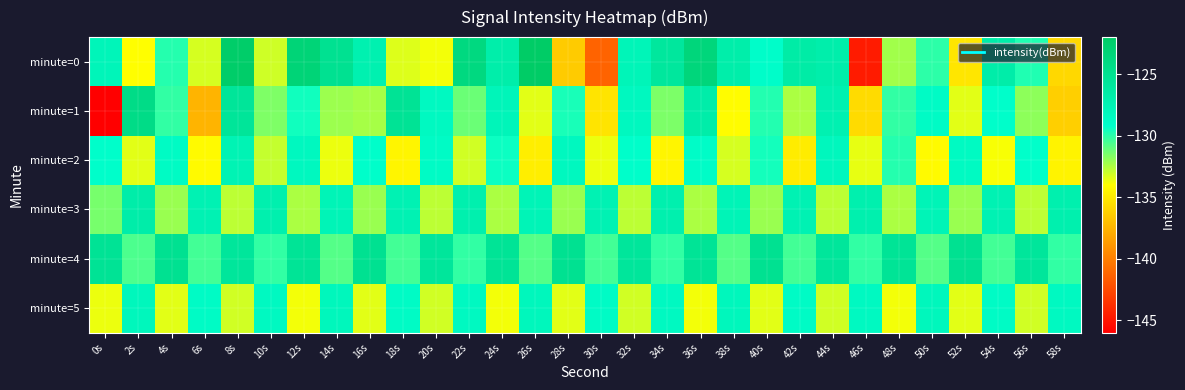

Reading left to right, extract all data points from this chart.

minute=0: 0s=-127.9	2s=-134.0	4s=-129.9	6s=-133.2	8s=-122.2	10s=-133.1	12s=-123.2	14s=-125.1	16s=-127.3	18s=-133.4	20s=-133.8	22s=-123.9	24s=-126.9	26s=-122.1	28s=-136.4	30s=-141.3	32s=-127.8	34s=-125.9	36s=-123.6	38s=-126.8	40s=-129.1	42s=-126.6	44s=-126.9	46s=-144.7	48s=-132.3	50s=-130.0	52s=-135.1	54s=-126.8	56s=-129.8	58s=-135.8
minute=1: 0s=-146.4	2s=-124.3	4s=-130.1	6s=-137.5	8s=-125.7	10s=-131.6	12s=-129.5	14s=-132.1	16s=-132.3	18s=-125.4	20s=-128.4	22s=-131.2	24s=-127.9	26s=-133.4	28s=-129.7	30s=-135.2	32s=-128.3	34s=-131.6	36s=-126.8	38s=-134.1	40s=-129.9	42s=-132.4	44s=-127.3	46s=-135.7	48s=-130.1	50s=-128.8	52s=-133.4	54s=-129.1	56s=-131.9	58s=-136.2
minute=2: 0s=-129.1	2s=-133.4	4s=-128.7	6s=-134.2	8s=-127.6	10s=-132.9	12s=-128.3	14s=-133.7	16s=-129.1	18s=-134.4	20s=-128.8	22s=-133.1	24s=-129.4	26s=-134.8	28s=-128.3	30s=-133.7	32s=-129.1	34s=-134.4	36s=-128.9	38s=-133.2	40s=-129.6	42s=-134.9	44s=-128.2	46s=-133.6	48s=-129.9	50s=-134.2	52s=-128.6	54s=-133.9	56s=-129.2	58s=-134.6
minute=3: 0s=-131.4	2s=-126.8	4s=-132.1	6s=-127.5	8s=-132.8	10s=-127.1	12s=-132.4	14s=-127.8	16s=-132.1	18s=-127.5	20s=-132.8	22s=-127.1	24s=-132.4	26s=-127.8	28s=-132.1	30s=-127.5	32s=-132.8	34s=-127.1	36s=-132.4	38s=-127.8	40s=-132.1	42s=-127.5	44s=-132.8	46s=-127.1	48s=-132.4	50s=-127.8	52s=-132.1	54s=-127.5	56s=-132.8	58s=-127.1
minute=4: 0s=-125.3	2s=-130.7	4s=-125.1	6s=-130.4	8s=-125.8	10s=-130.1	12s=-125.5	14s=-130.8	16s=-125.1	18s=-130.4	20s=-125.8	22s=-130.1	24s=-125.5	26s=-130.8	28s=-125.1	30s=-130.4	32s=-125.8	34s=-130.1	36s=-125.5	38s=-130.8	40s=-125.1	42s=-130.4	44s=-125.8	46s=-130.1	48s=-125.5	50s=-130.8	52s=-125.1	54s=-130.4	56s=-125.8	58s=-130.1
minute=5: 0s=-133.7	2s=-128.1	4s=-133.4	6s=-128.8	8s=-133.1	10s=-128.4	12s=-133.8	14s=-128.1	16s=-133.4	18s=-128.8	20s=-133.1	22s=-128.4	24s=-133.8	26s=-128.1	28s=-133.4	30s=-128.8	32s=-133.1	34s=-128.4	36s=-133.8	38s=-128.1	40s=-133.4	42s=-128.8	44s=-133.1	46s=-128.4	48s=-133.8	50s=-128.1	52s=-133.4	54s=-128.8	56s=-133.1	58s=-128.4